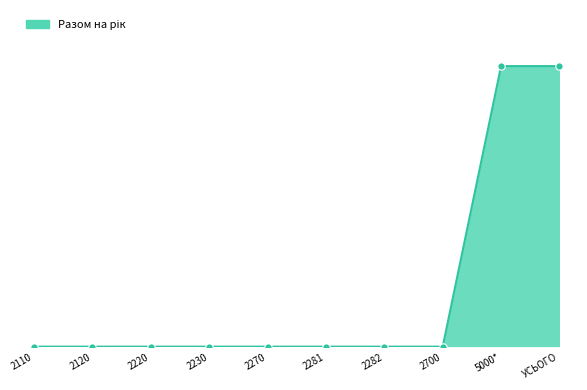

Which has a higher value, 2120 or 5000*?

5000*